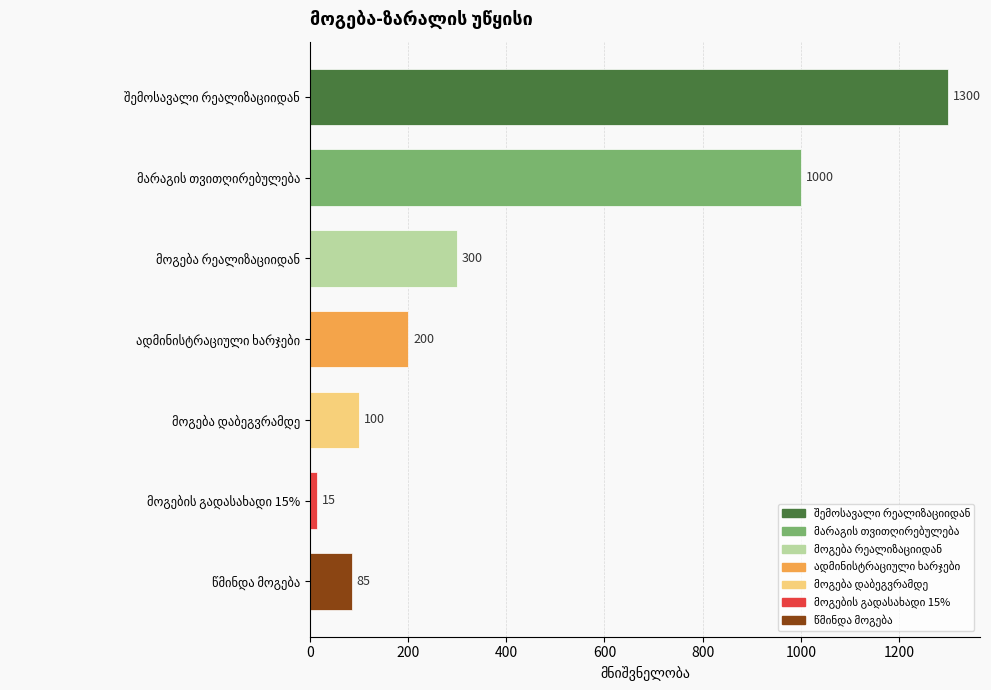

What is the value of the 6th bar from the top?

15